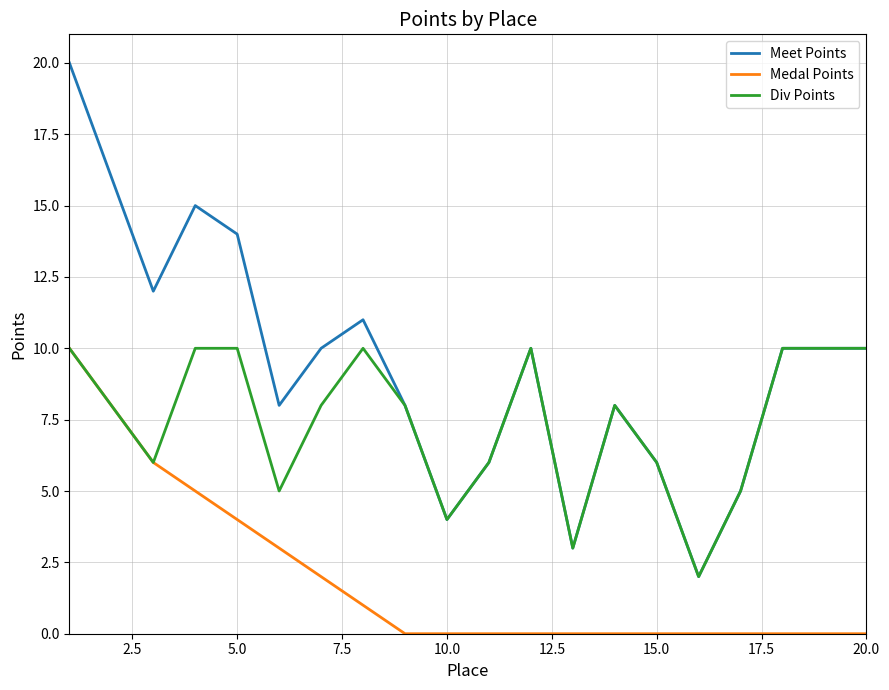

How many lines are shown in the chart?

3